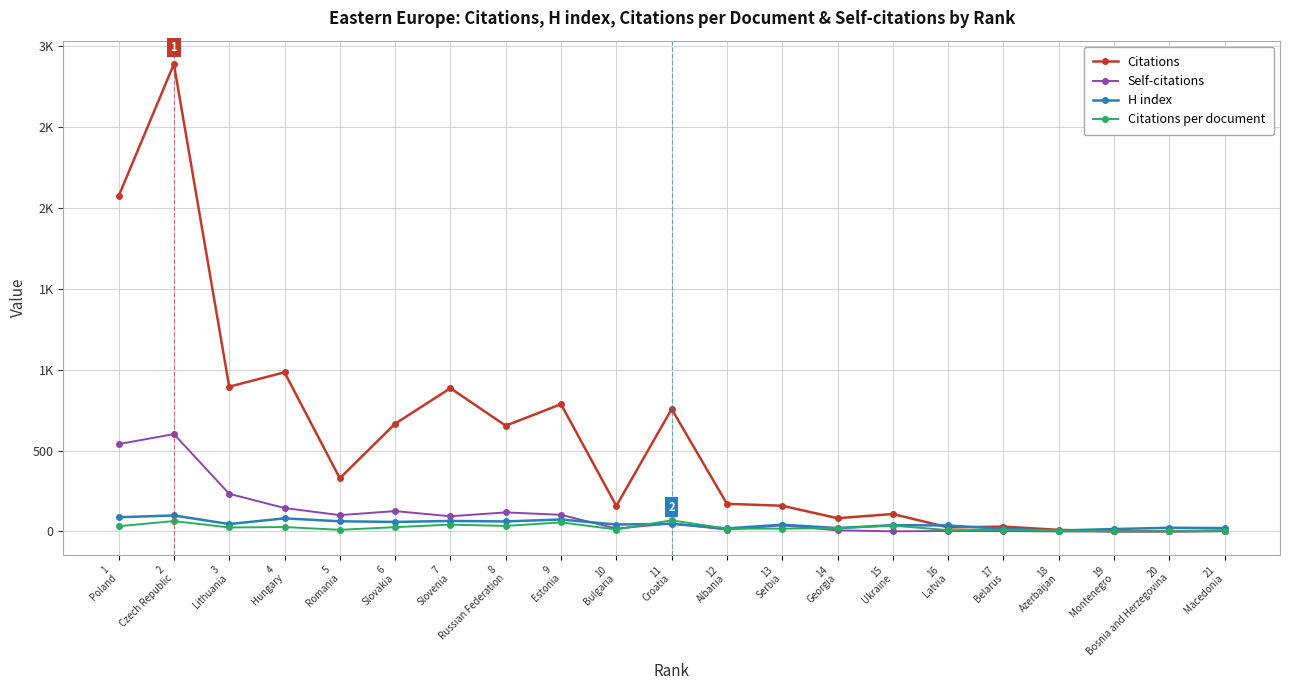

Is this an area chart (filled region under the line)?

No